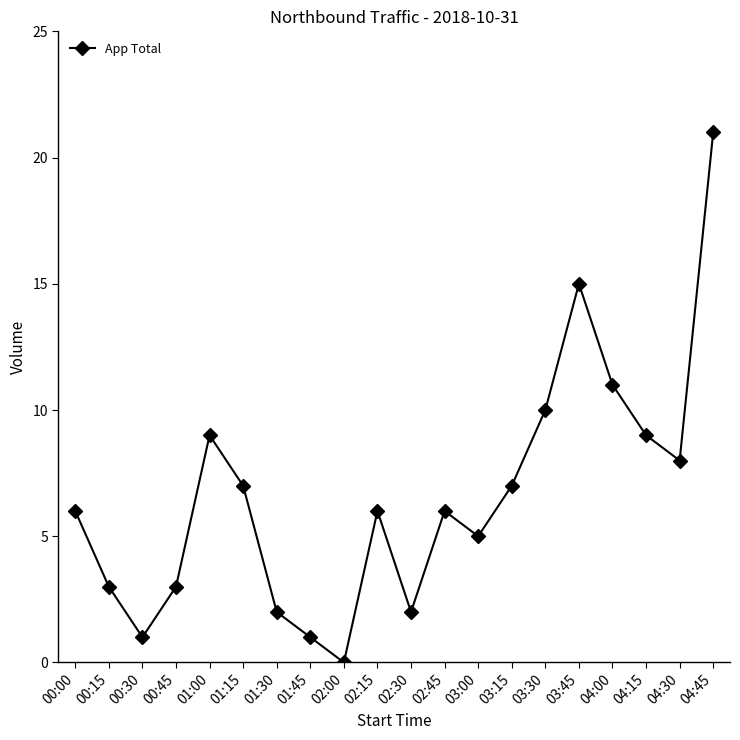

Is it true that the value at 02:45 is 6?

True